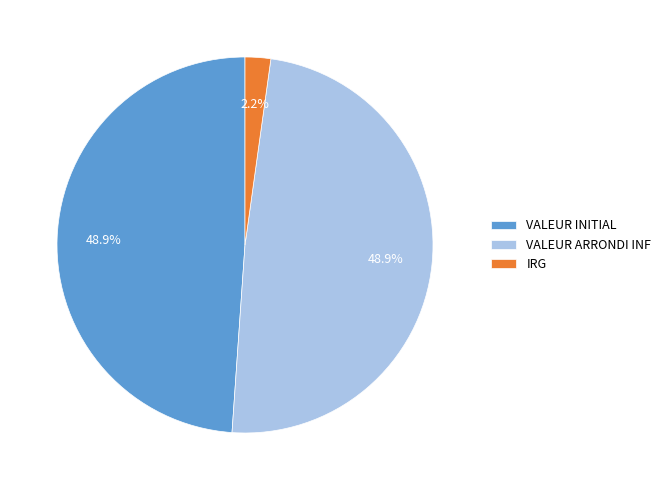

To the nearest percent, what percentage of the pie is IRG?

2%